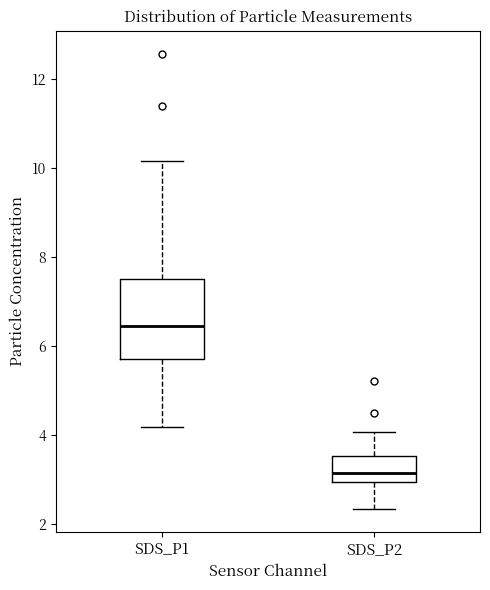

Which box is the tallest, from its lower edge to its upper edge?

SDS_P1